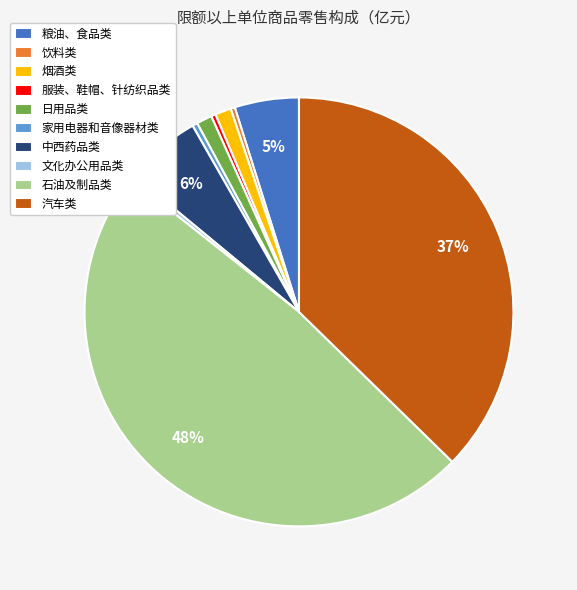

Approximately how many times larger is the value at 粮油、食品类 compared to 汽车类?

0.1